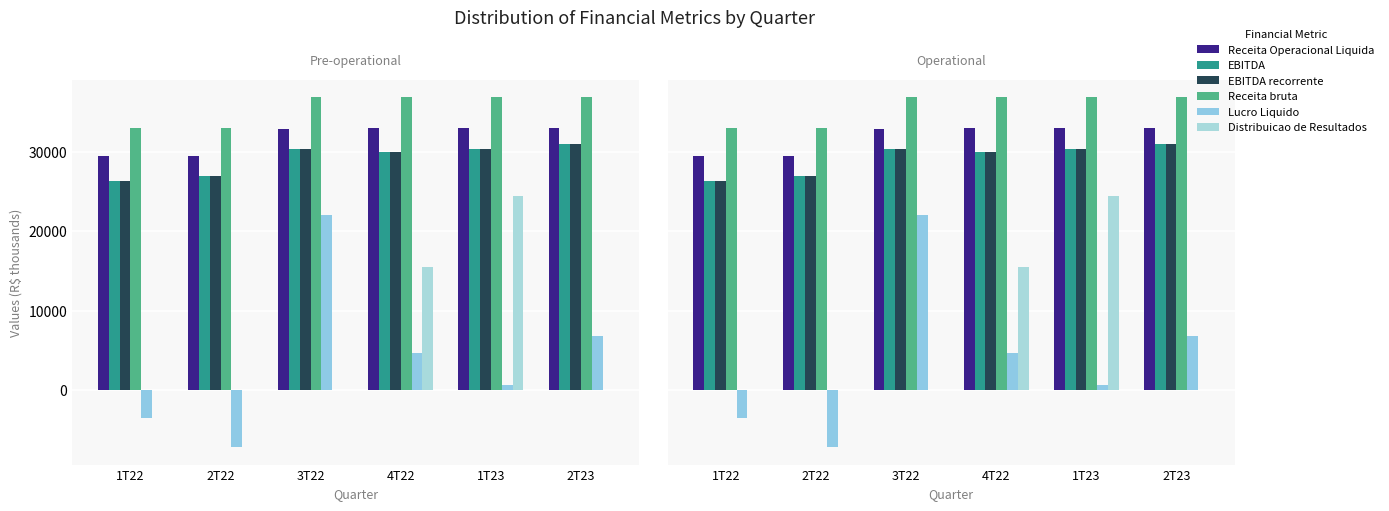

Rank the series at 1T22 from lowest to highest value.

Lucro Liquido, Distribuicao de Resultados, EBITDA, EBITDA recorrente, Receita Operacional Liquida, Receita bruta